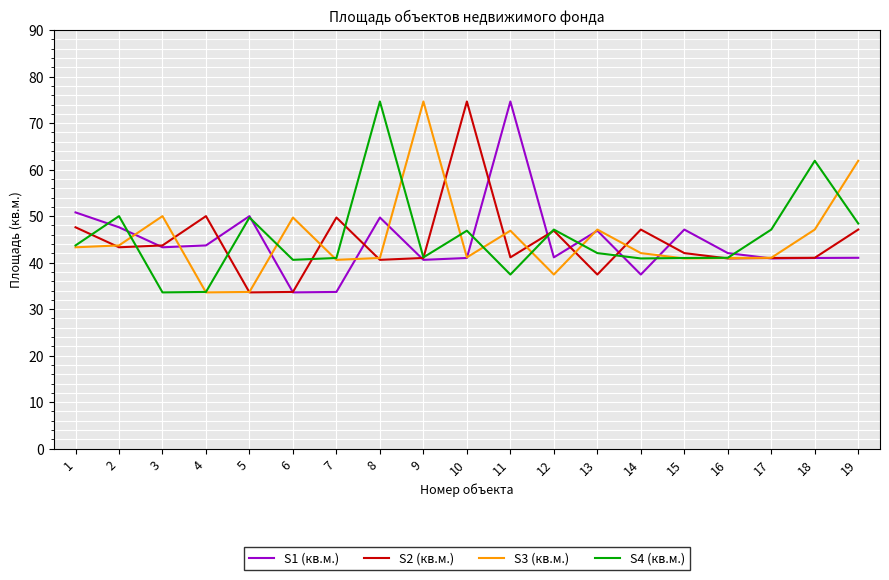

What value does the S1 (кв.м.) series have at 6?

33.6